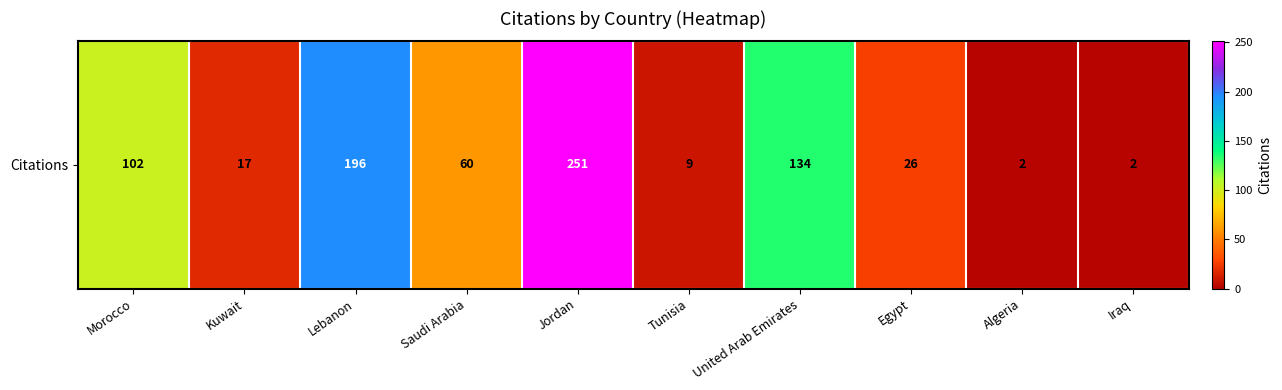

What is the difference between the maximum and minimum values?

249